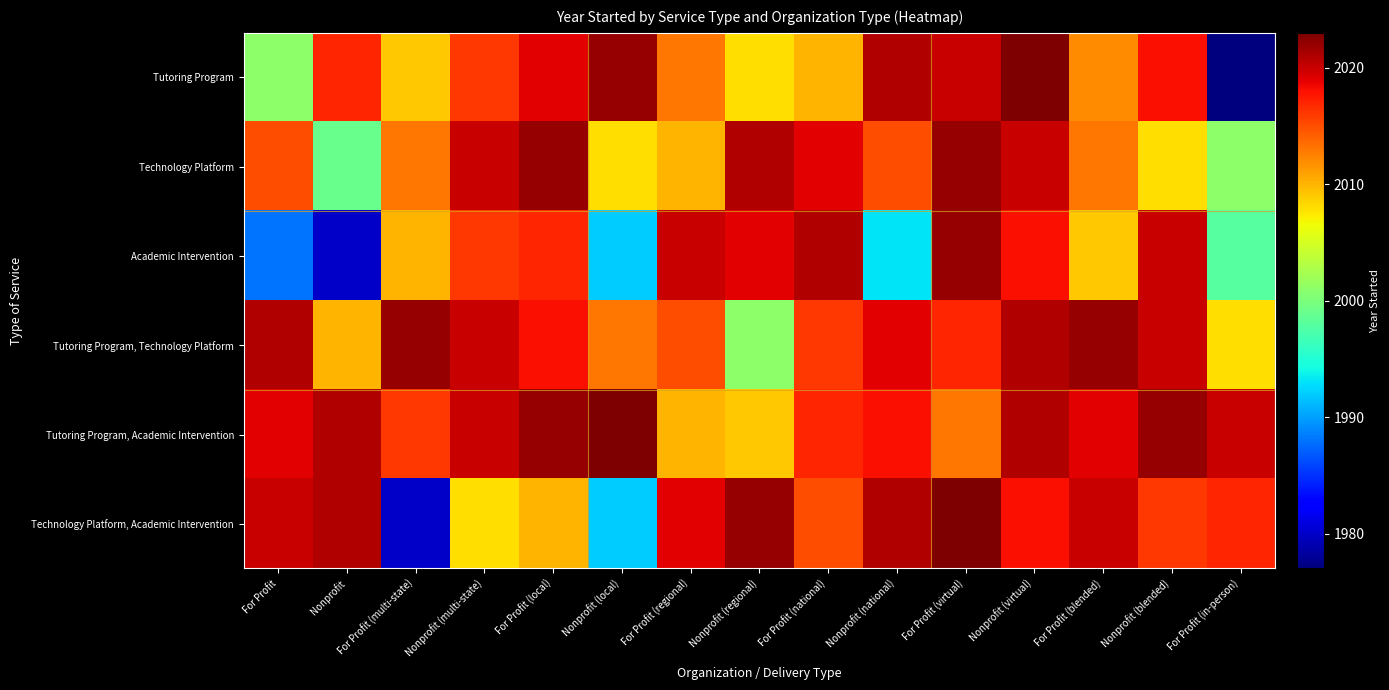

At how many categories does at least one series exceed 1994?

15